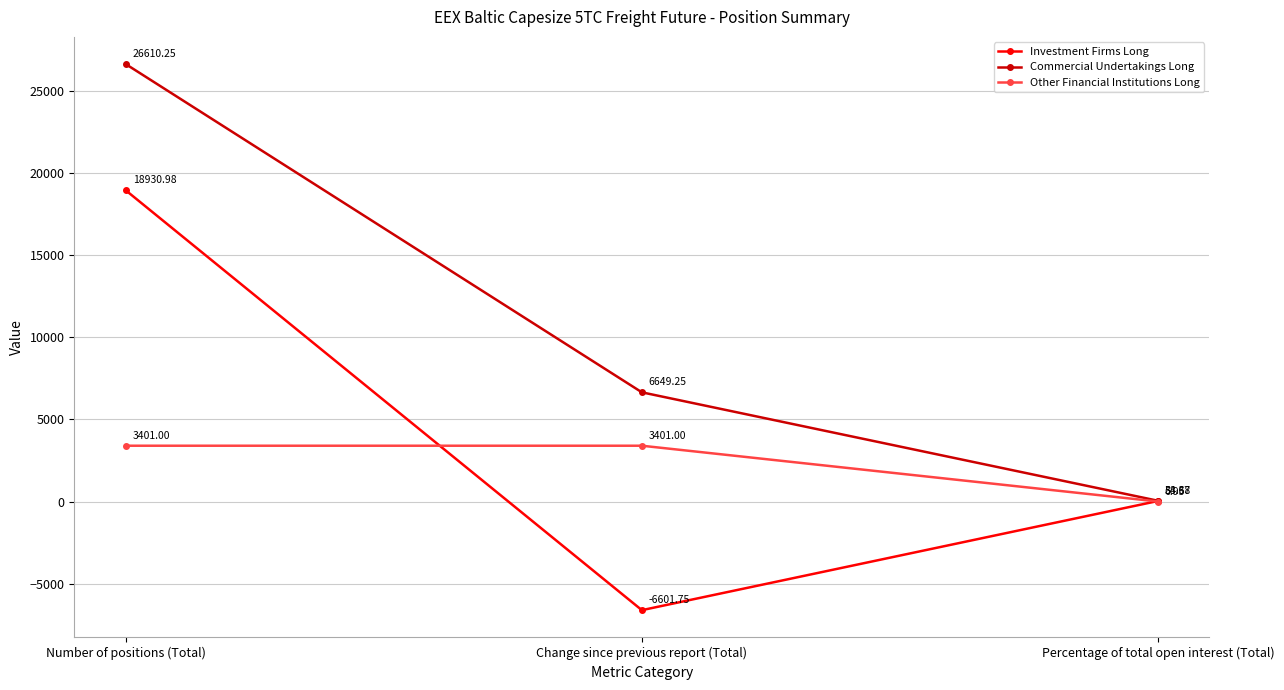

What is the difference between the second highest and minimum values in the Commercial Undertakings Long series?

6594.9